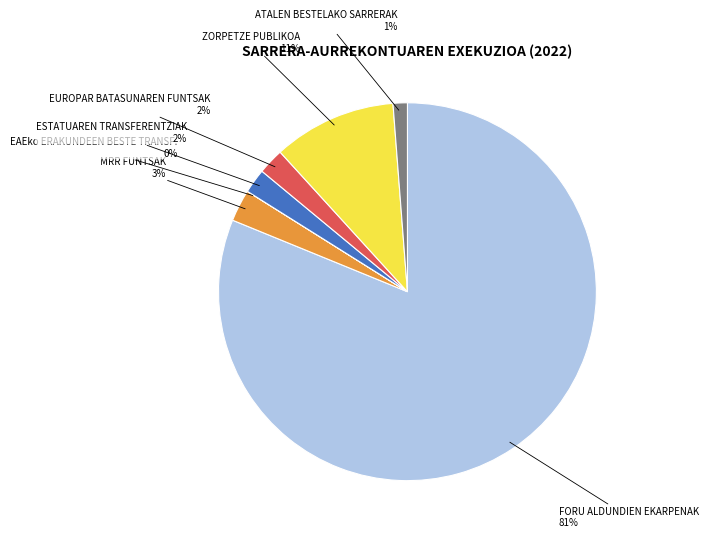

Which slice is the largest?

FORU ALDUNDIEN EKARPENAK